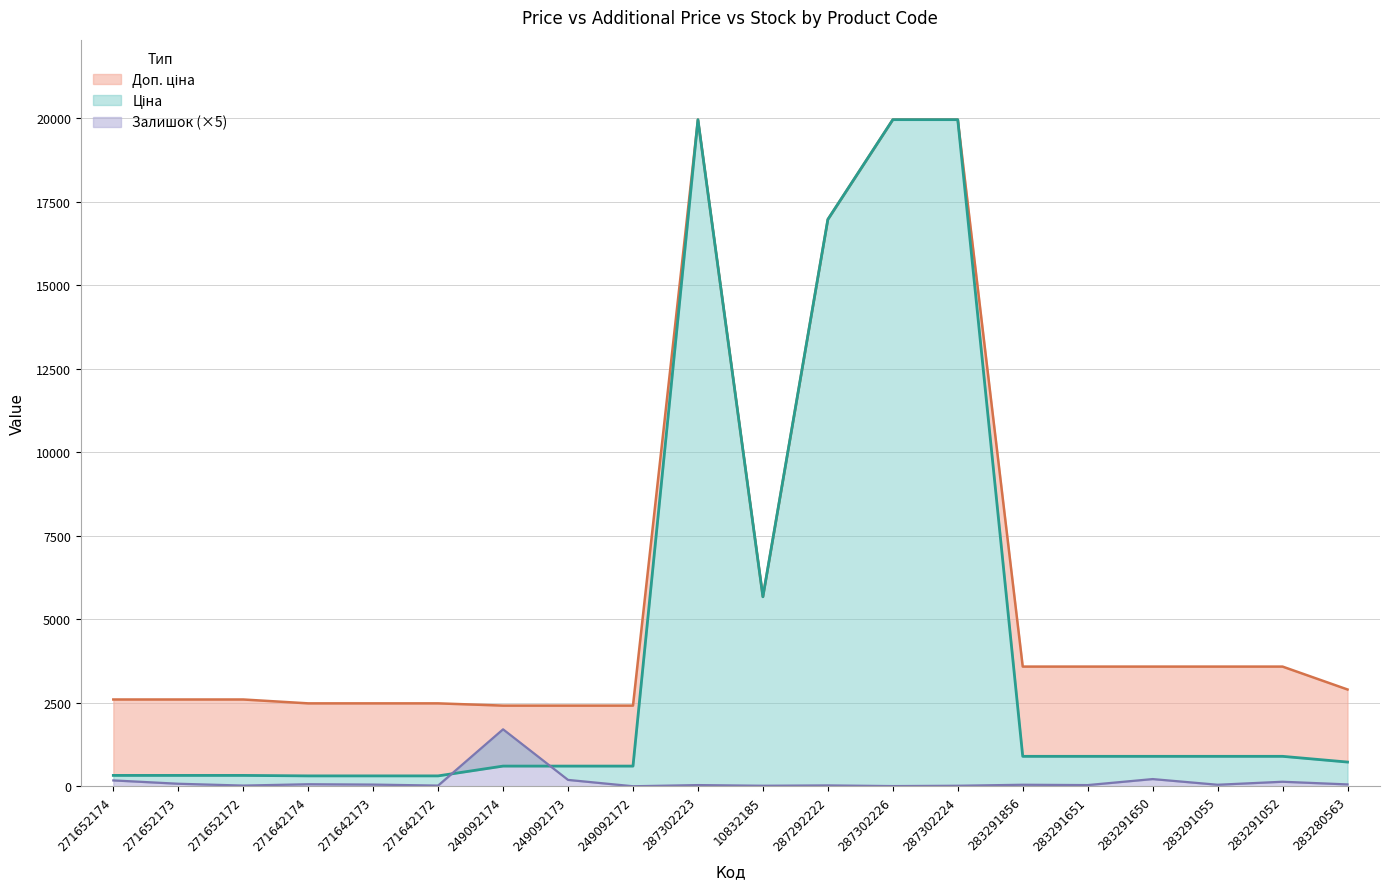

List the series in order of their peak value, highest first.

Ціна, Доп. ціна, Залишок